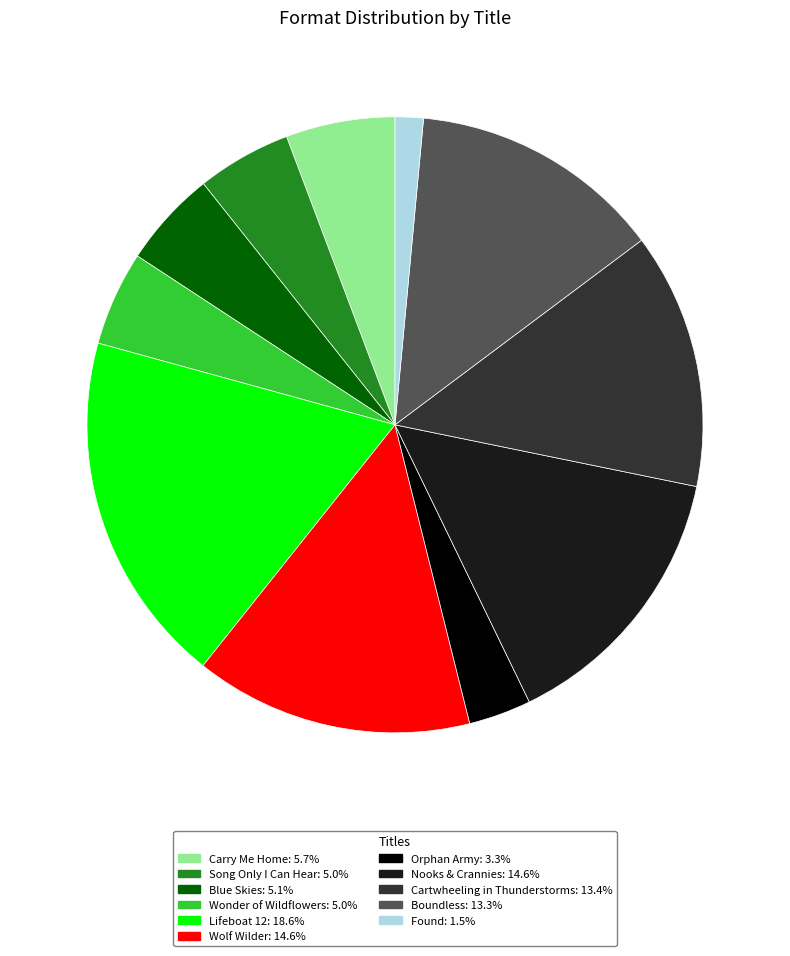

Which has a higher value, Boundless or Wolf Wilder?

Wolf Wilder